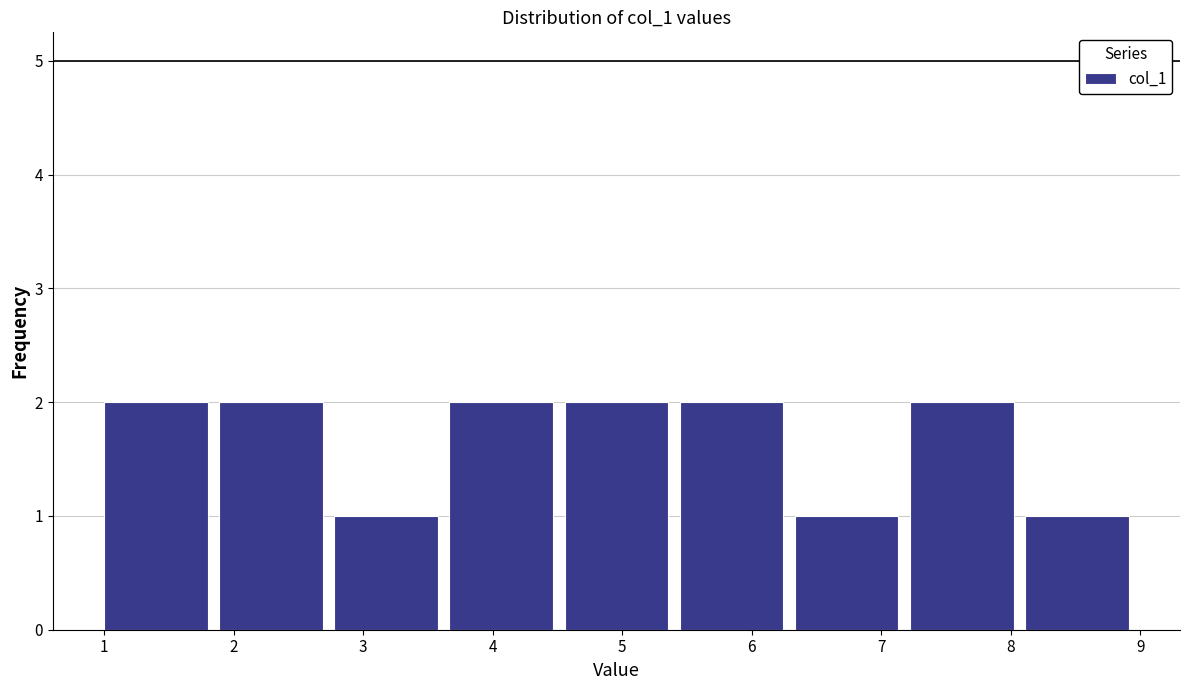

Reading left to right, transcribe this chart: for each bar, give the range it covers on the x-axis and its height. Neither the bar edges nor the heights are printed on the chart, so give them approximately, as read against the axes.

1.0 to 1.9: 2
1.9 to 2.8: 2
2.8 to 3.7: 1
3.7 to 4.6: 2
4.6 to 5.4: 2
5.4 to 6.3: 2
6.3 to 7.2: 1
7.2 to 8.1: 2
8.1 to 9.0: 1